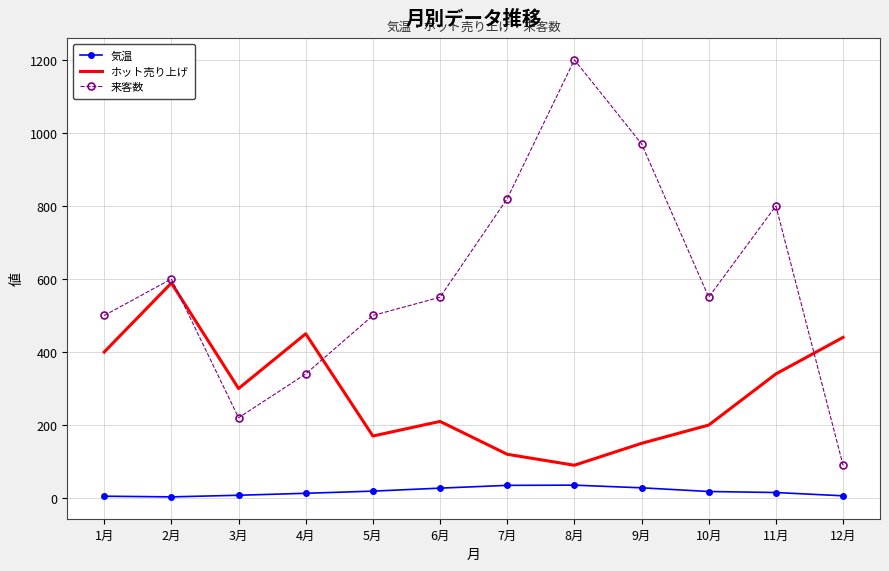

The value of ホット売り上げ at 7月 is 206.0. True or false?

False